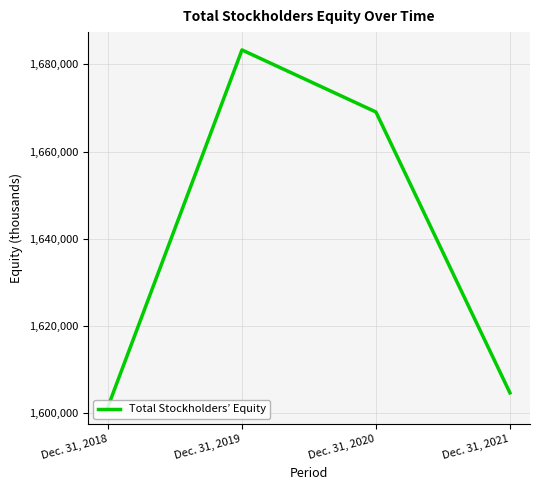

What is the approximate value at Dec. 31, 2019?

1683331